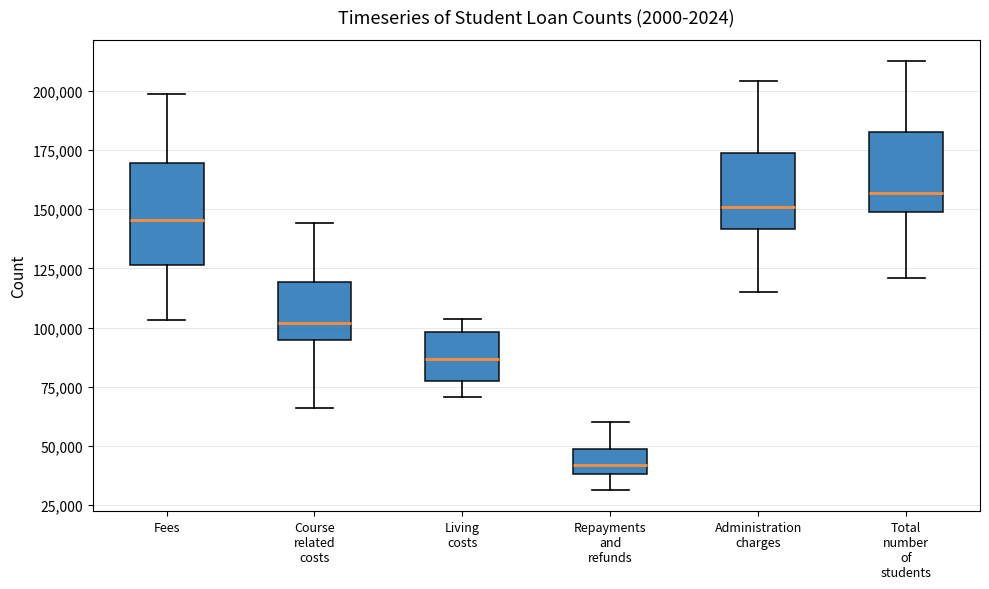

Comparing the boxes themselves (not the whiskers), which one is the tallest?

Fees